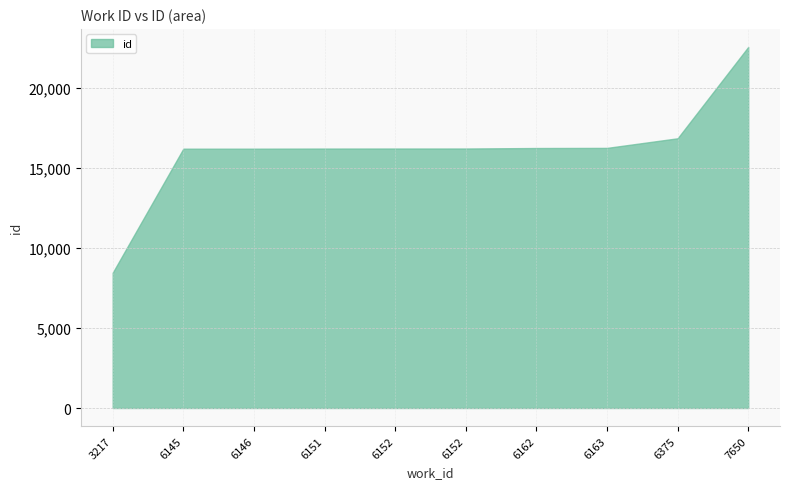

Read the value at 6152.

16214